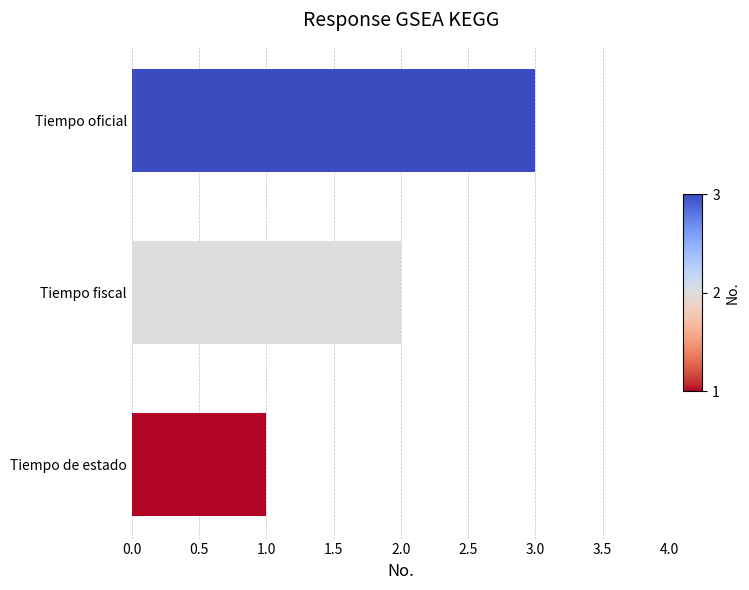

What is the change in value from Tiempo de estado to Tiempo fiscal?

+1